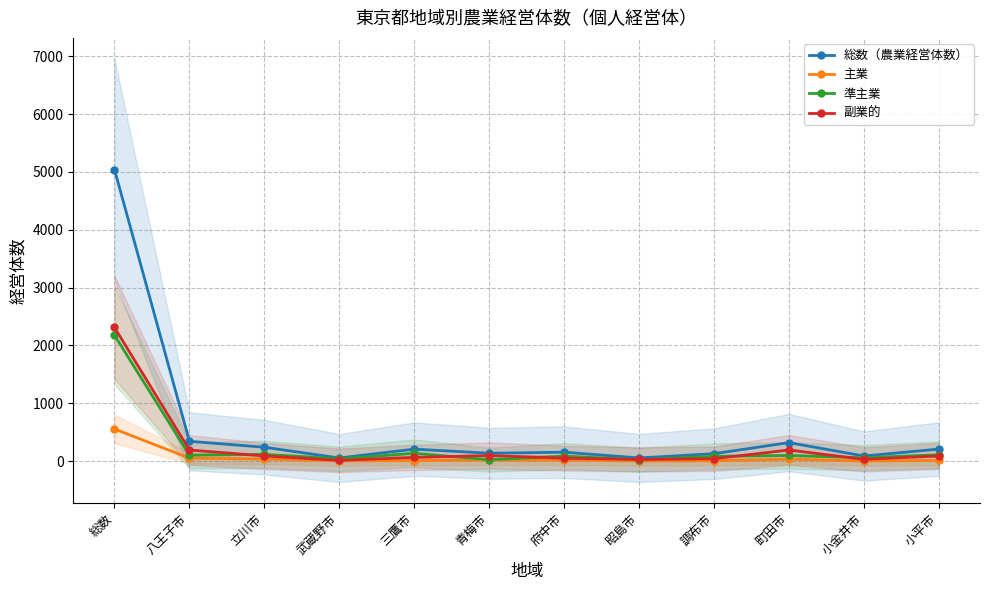

What is the total value across all series at 八王子市?

684